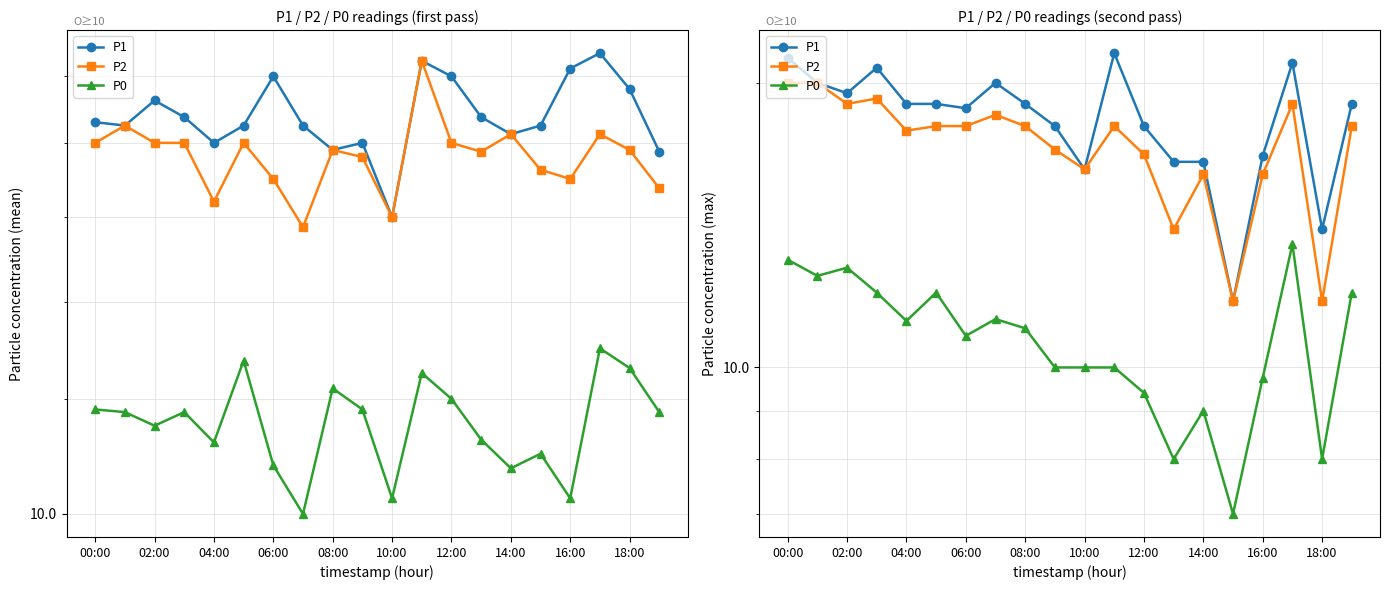

Where is P2 nearest to the value 15?

13